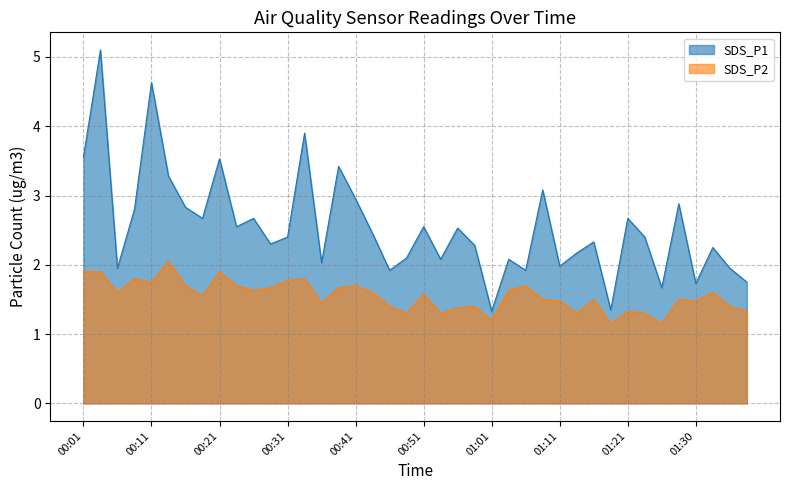

What position from the left is 01:03?

26